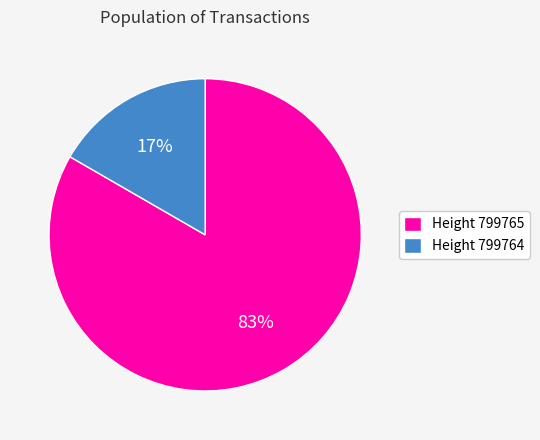

Do Height 799765 and Height 799764 together represent more than half of the pie?

Yes